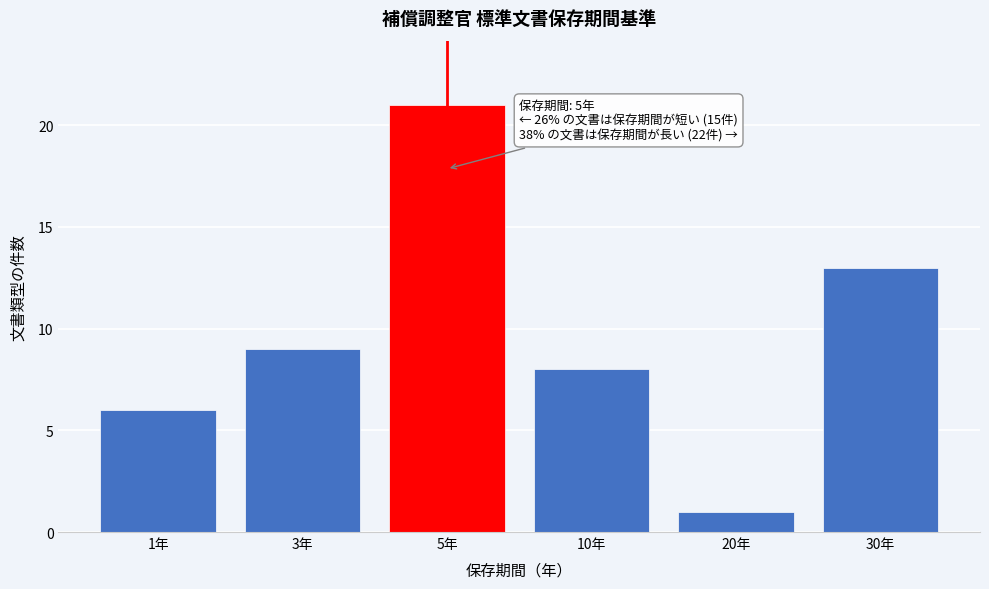

Reading left to right, transcribe all the data shown in this chart.

1年=6	3年=9	5年=21	10年=8	20年=1	30年=13